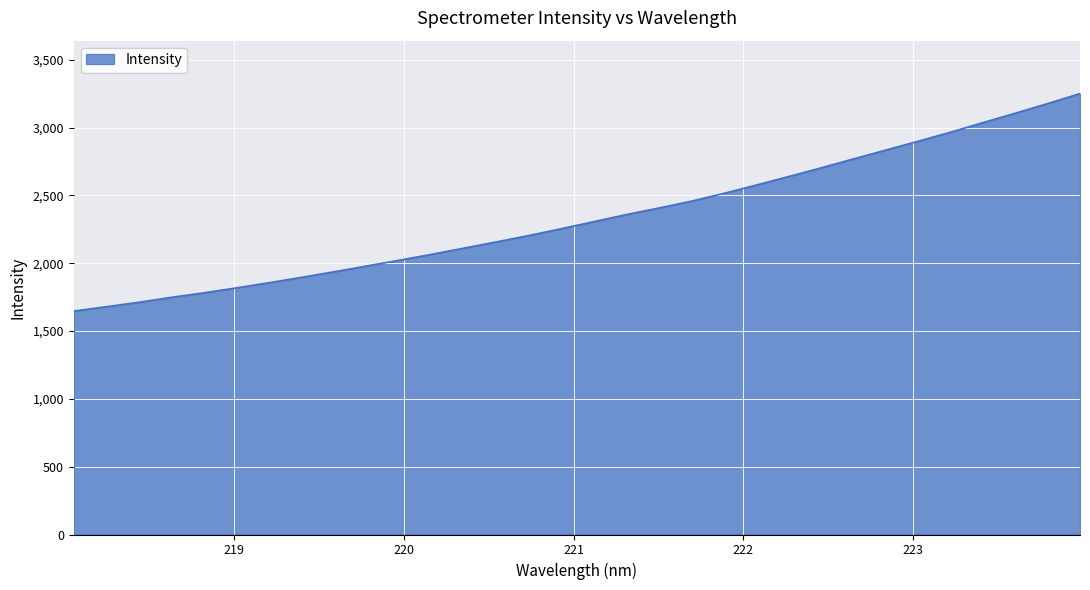

What is the minimum value shown in the chart?

1647.2